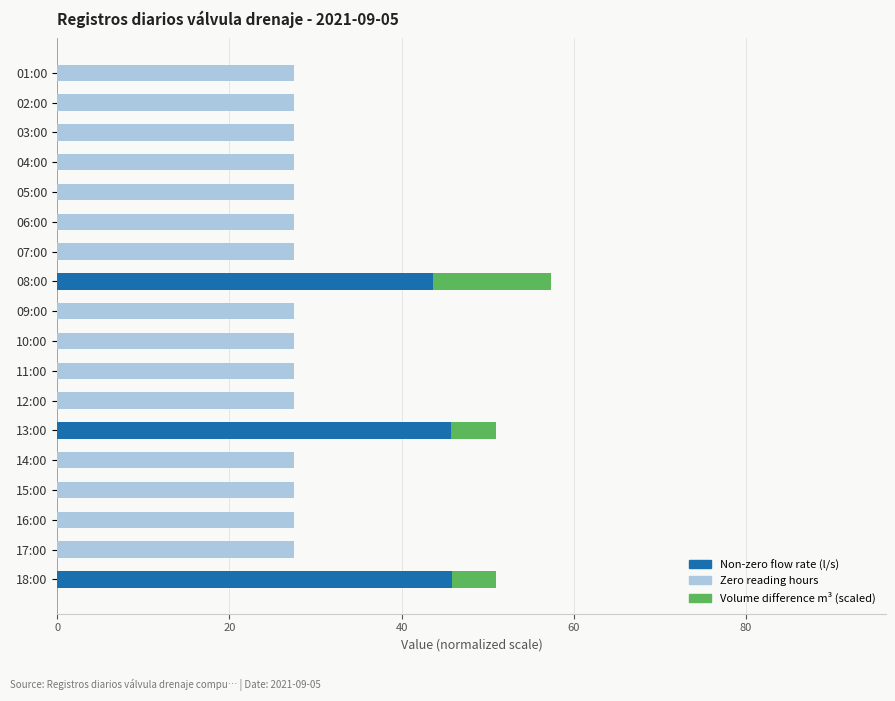

At which category is the sum across all series the highest?

08:00